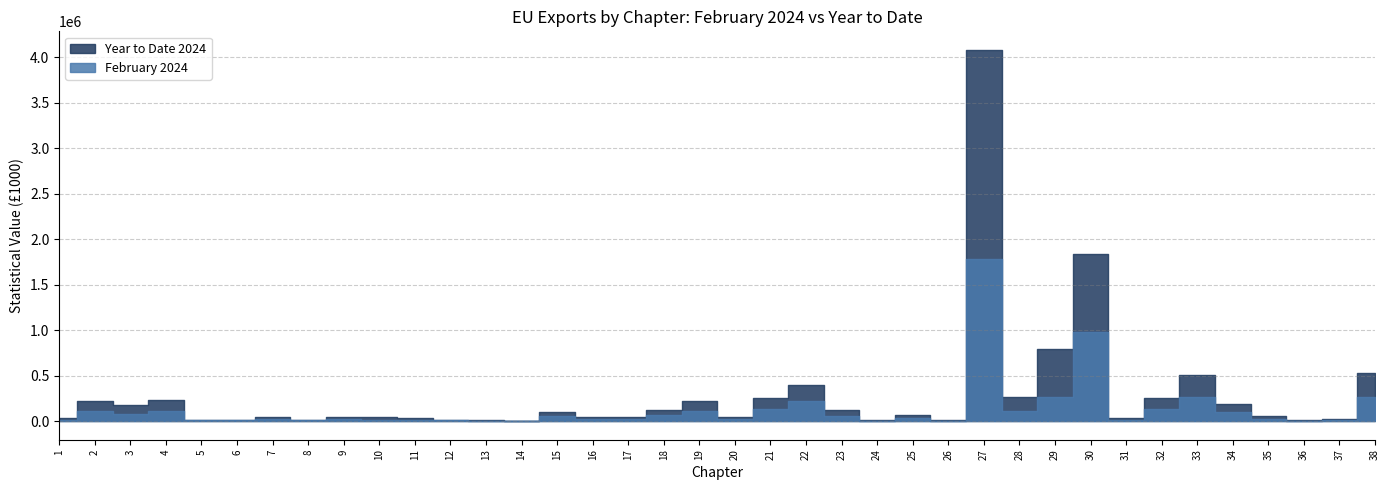

How many lines are shown in the chart?

2